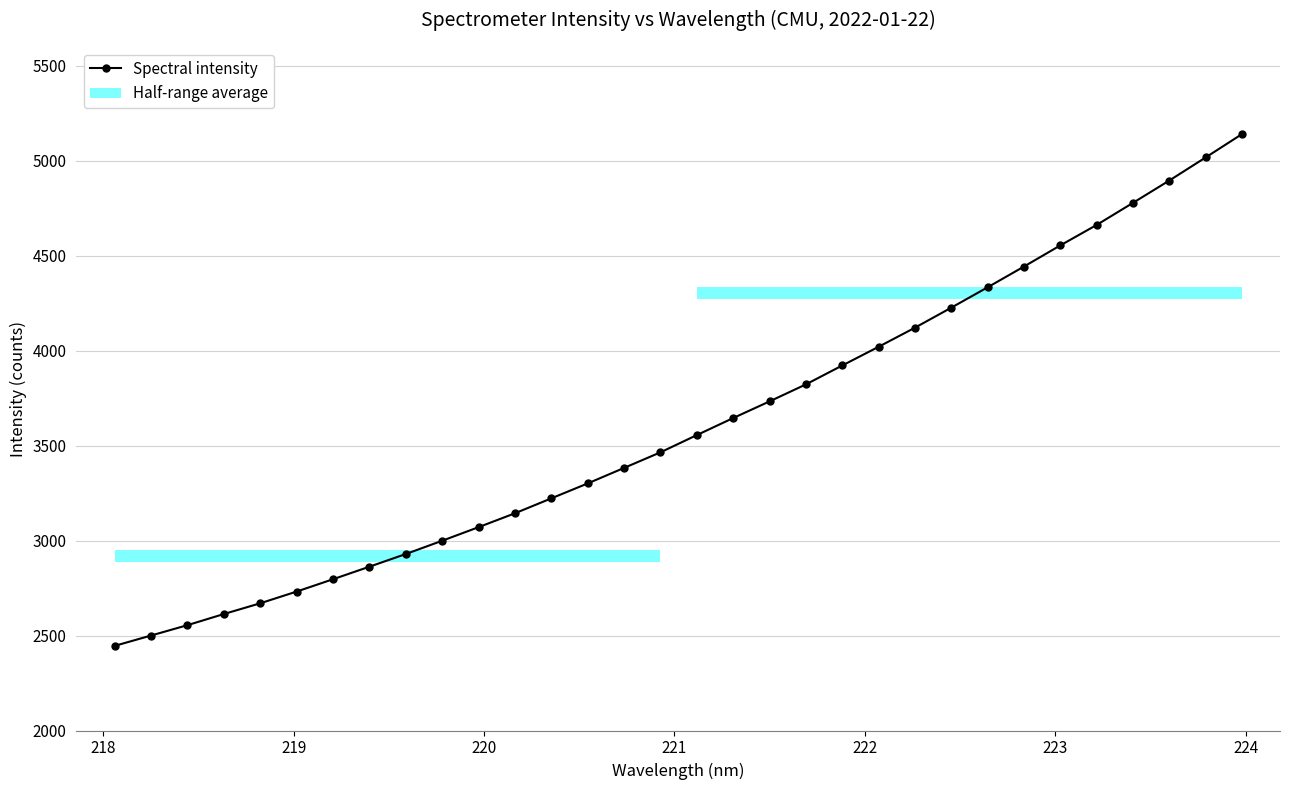

What is the maximum value for Spectral intensity?

5141.1